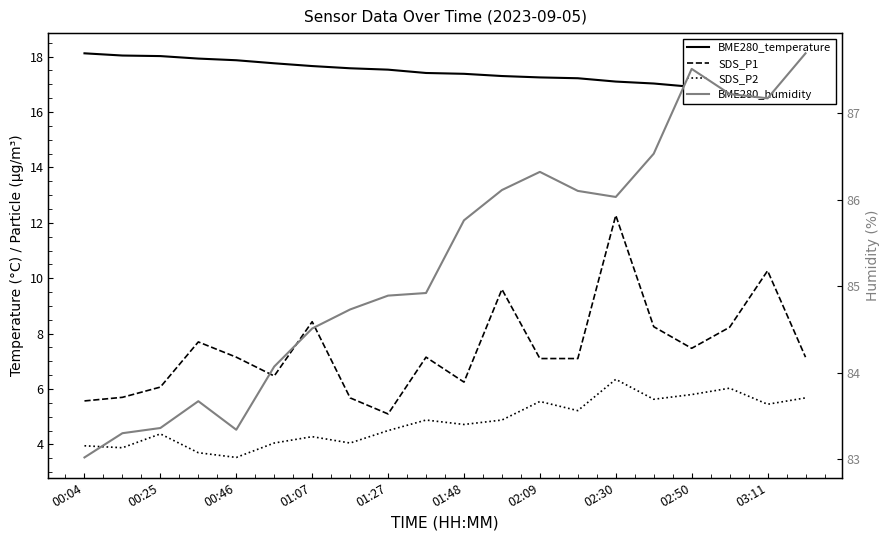

Read the BME280_temperature value at 11.

17.3